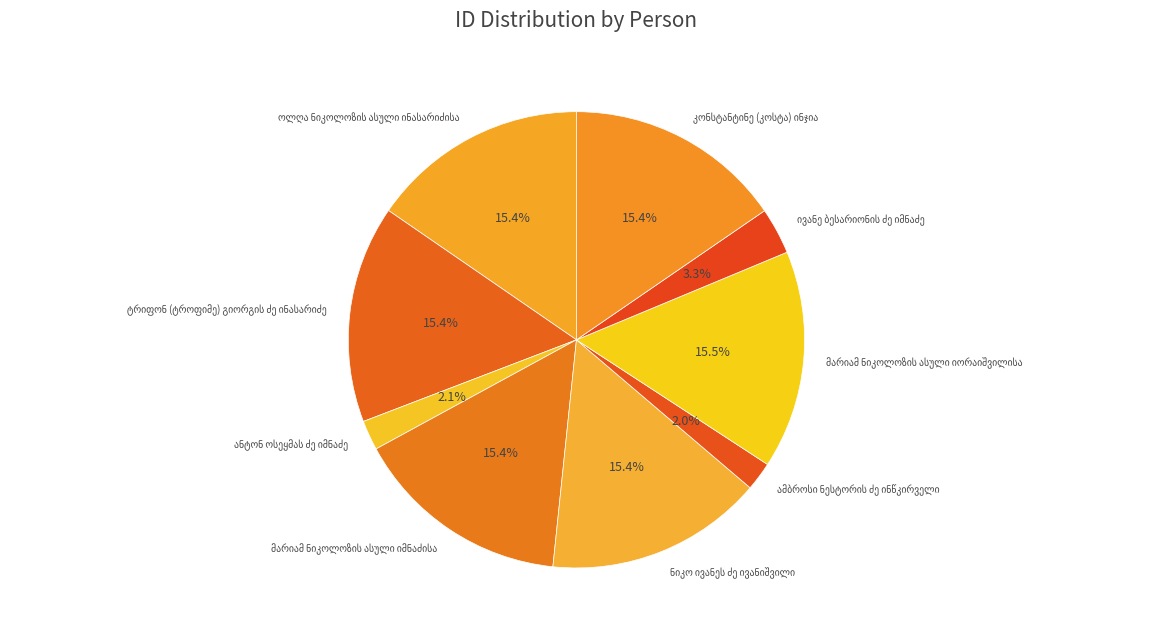

Does any single category account for the majority?

No